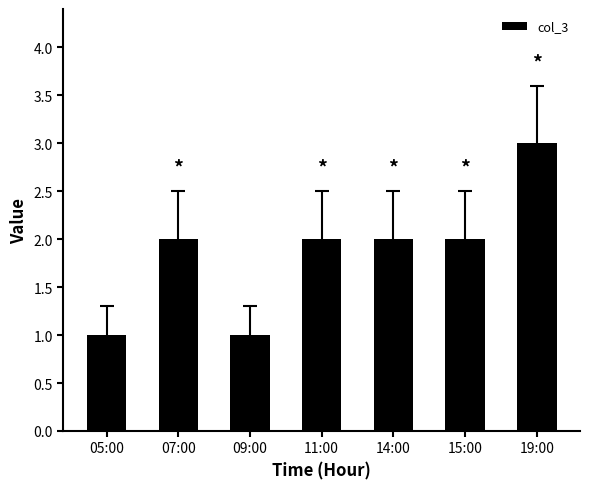

Which category has the highest value across all series?

19:00